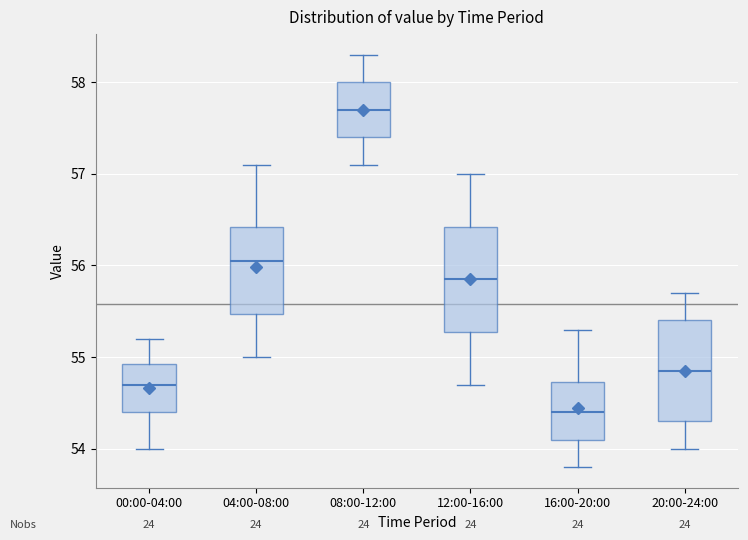

Where is the upper edge of the box for 12:00-16:00 on the y-axis? The values are not printed on the chart, so give them approximately, as read against the axis.

56.4